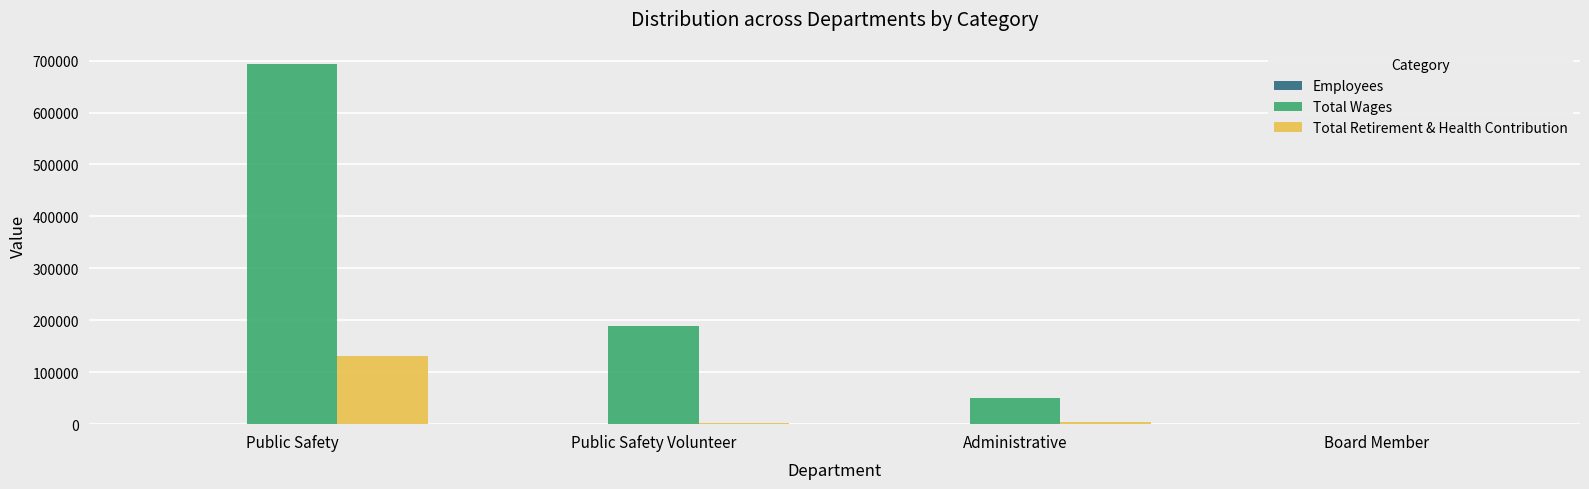

At which label does Total Wages reach its peak?

Public Safety